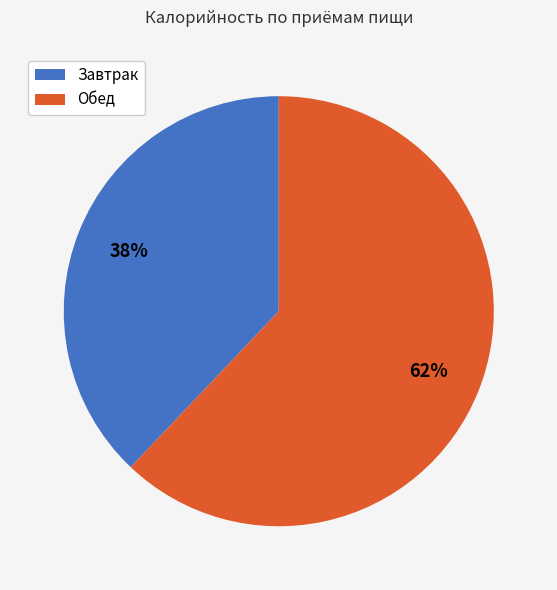

How many segments does this pie chart have?

2